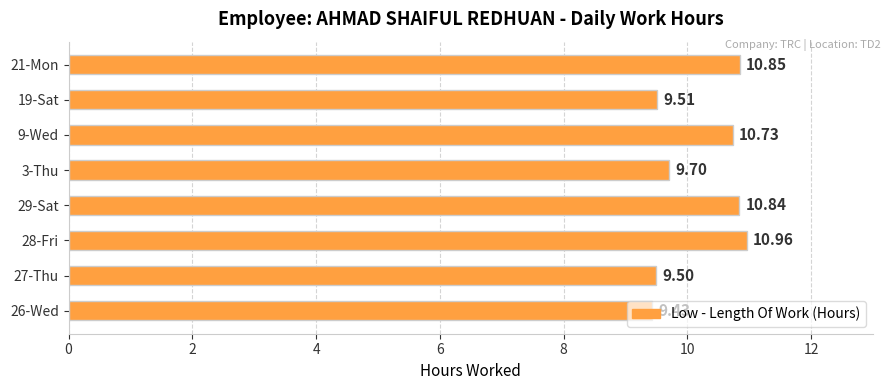

List the labels in order of value, smallest first.

26-Wed, 27-Thu, 19-Sat, 3-Thu, 9-Wed, 29-Sat, 21-Mon, 28-Fri